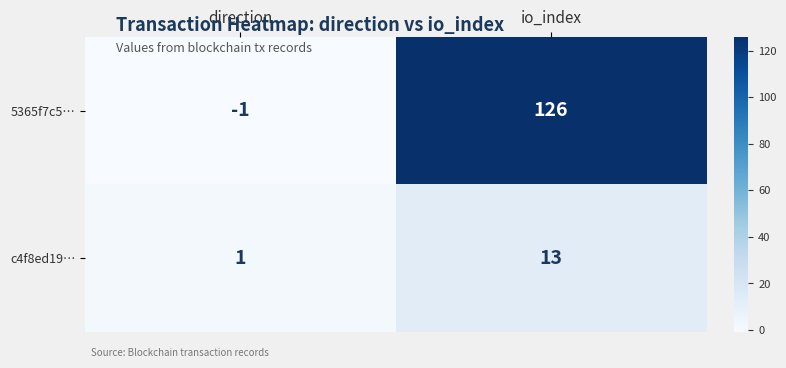

Count the number of data series in this chart.

2